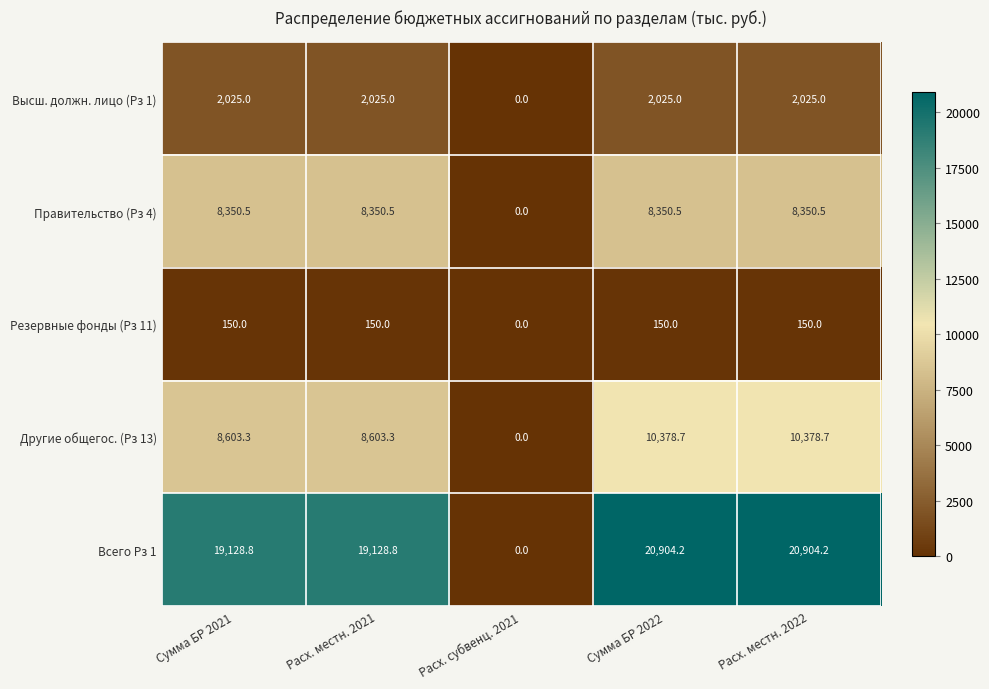

Rank the series by their maximum value, from lowest to highest.

Резервные фонды (Рз 11), Высш. должн. лицо (Рз 1), Правительство (Рз 4), Другие общегос. (Рз 13), Всего Рз 1